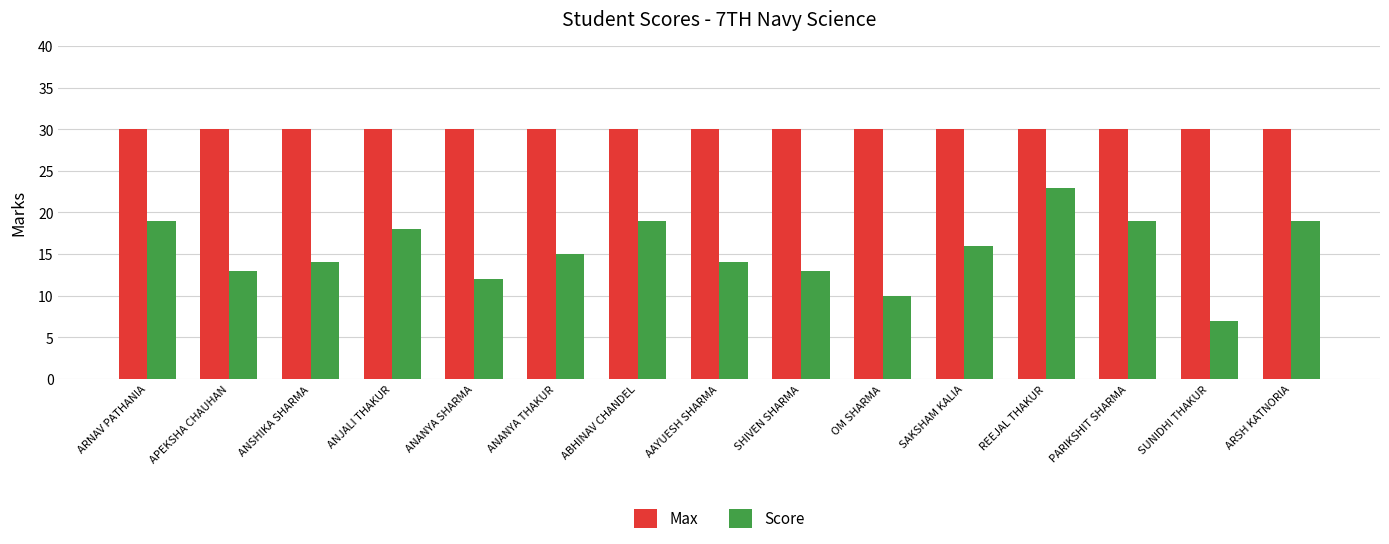

How many groups of bars are there?

15